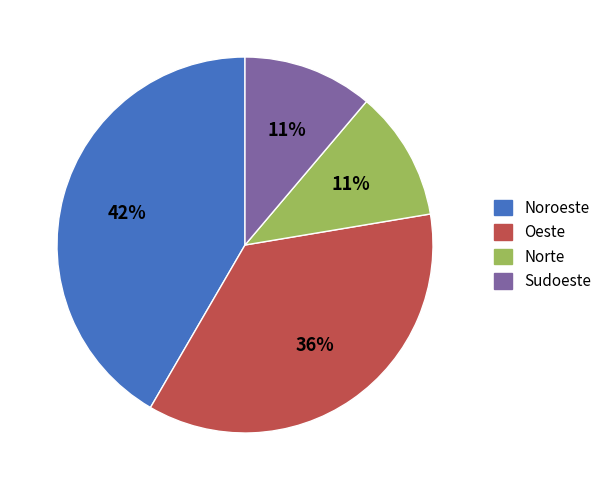

To the nearest percent, what is the average slice percentage?

25%